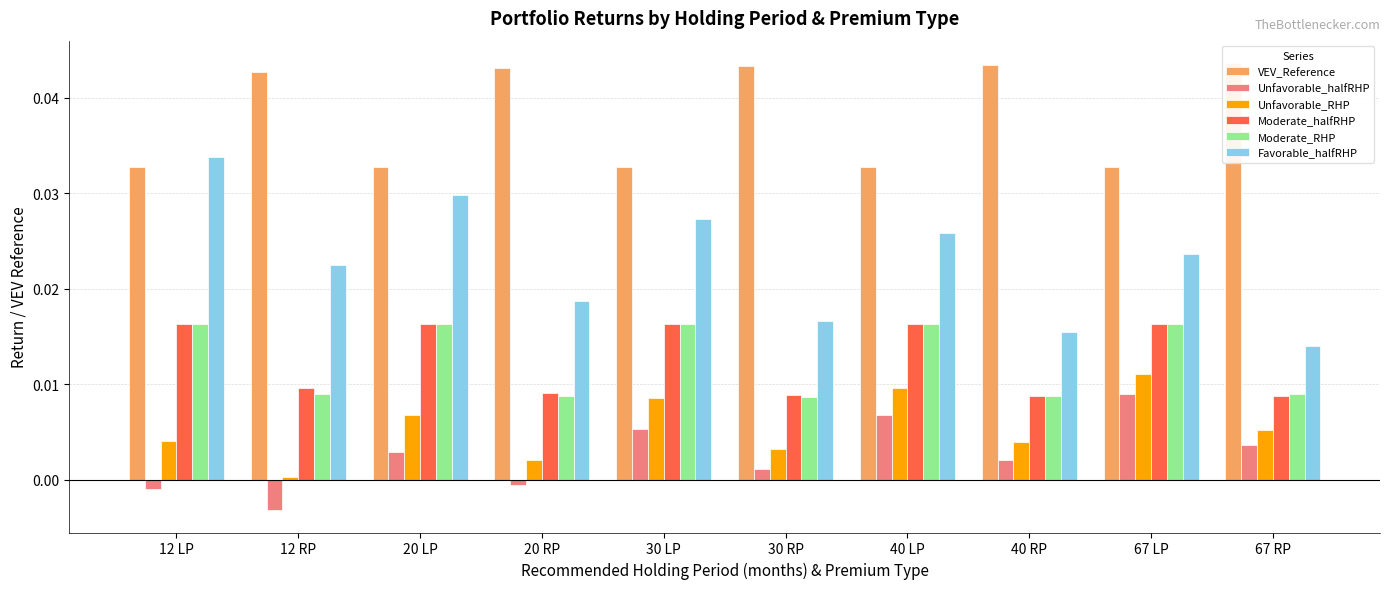

What position from the right is 12 RP?

9